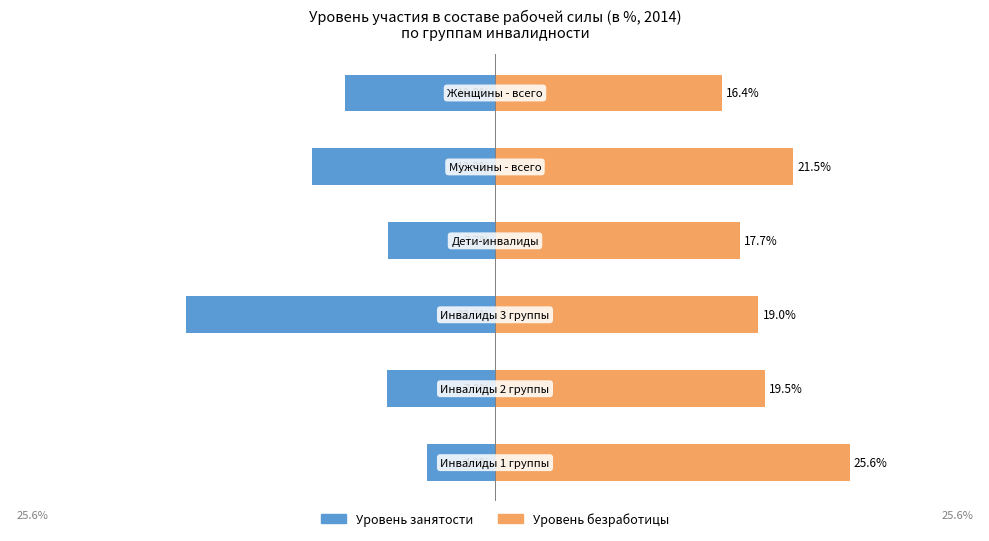

Is the value of Уровень занятости at 10 greater than the value of Уровень безработицы at 10?

No